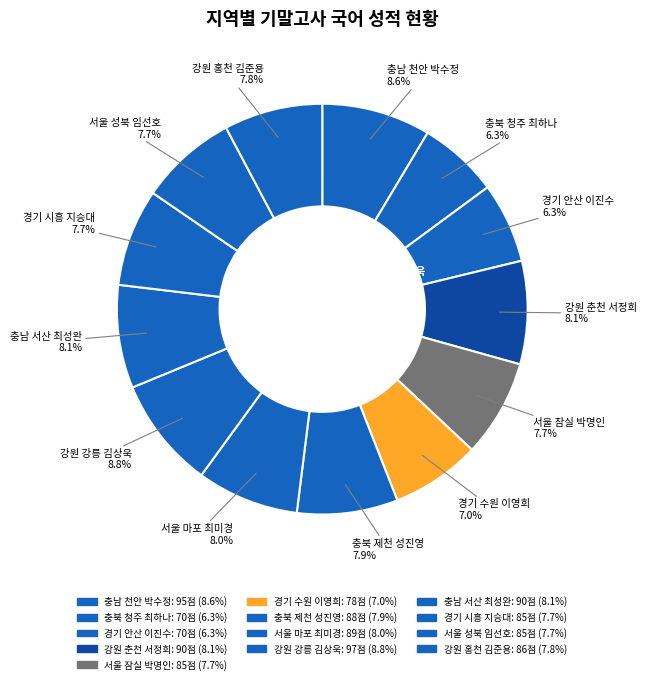

Which slice is the largest?

강원 강릉
김상욱